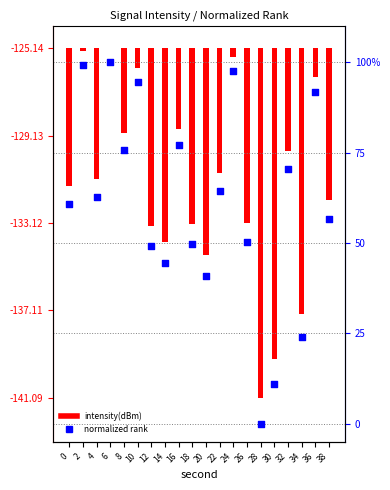

Which series contains the highest Y value?

normalized rank